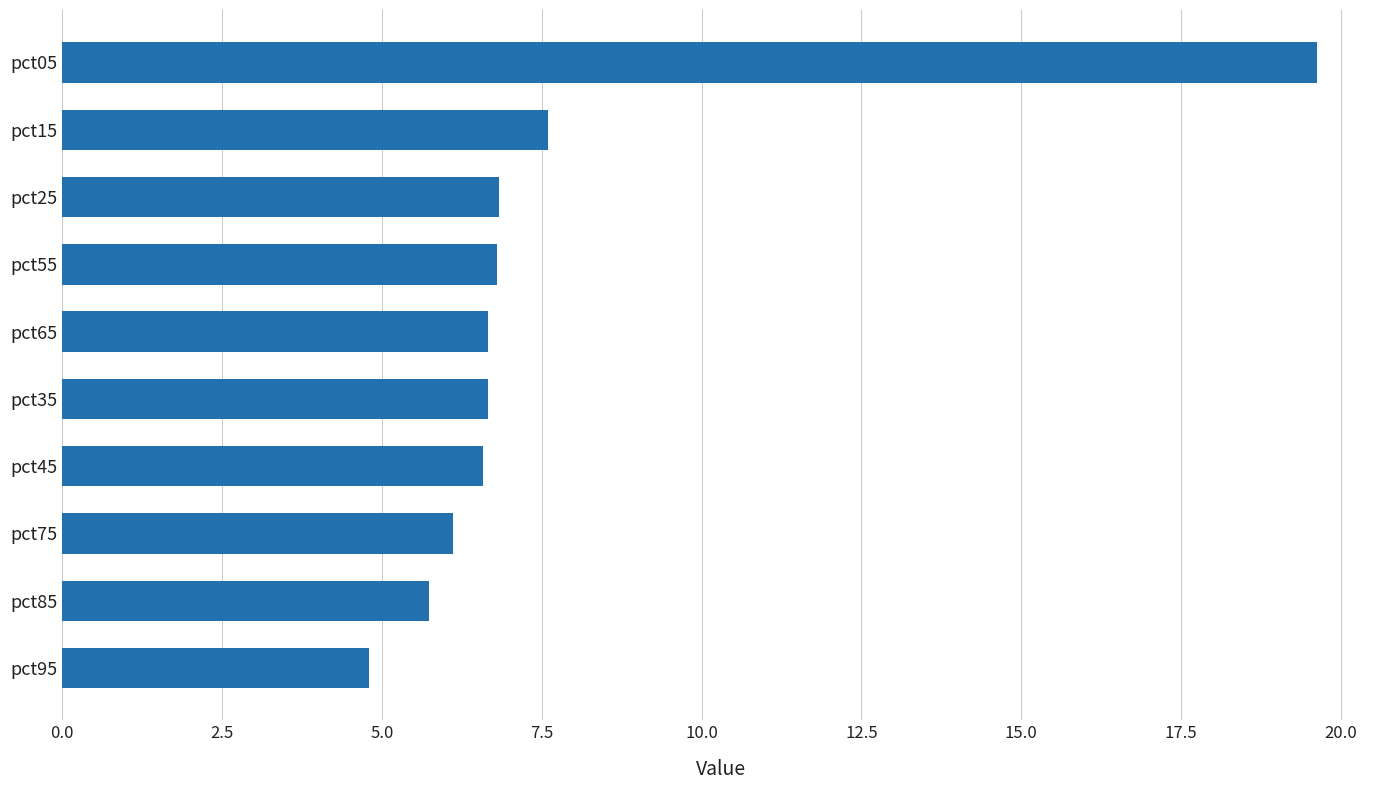

The chart shows a value of 11.2 at pct25. True or false?

False